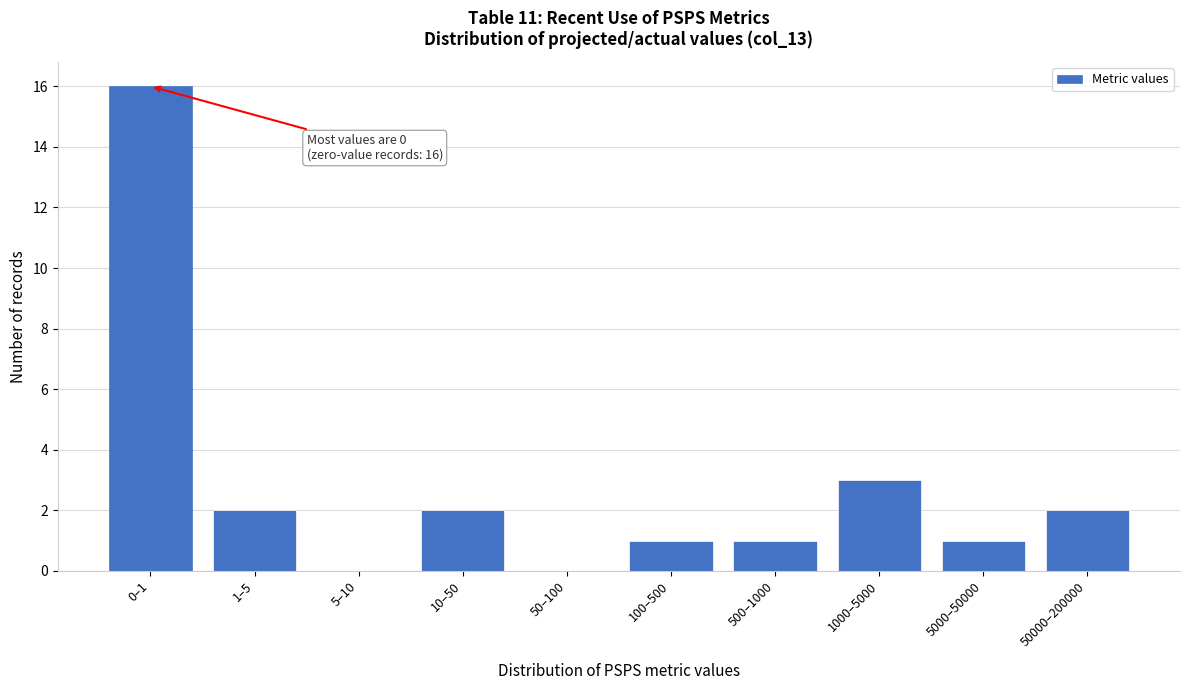

Reading left to right, list all the values displayed in this chart.

0–1=16	1–5=2	5–10=0	10–50=2	50–100=0	100–500=1	500–1000=1	1000–5000=3	5000–50000=1	50000–200000=2